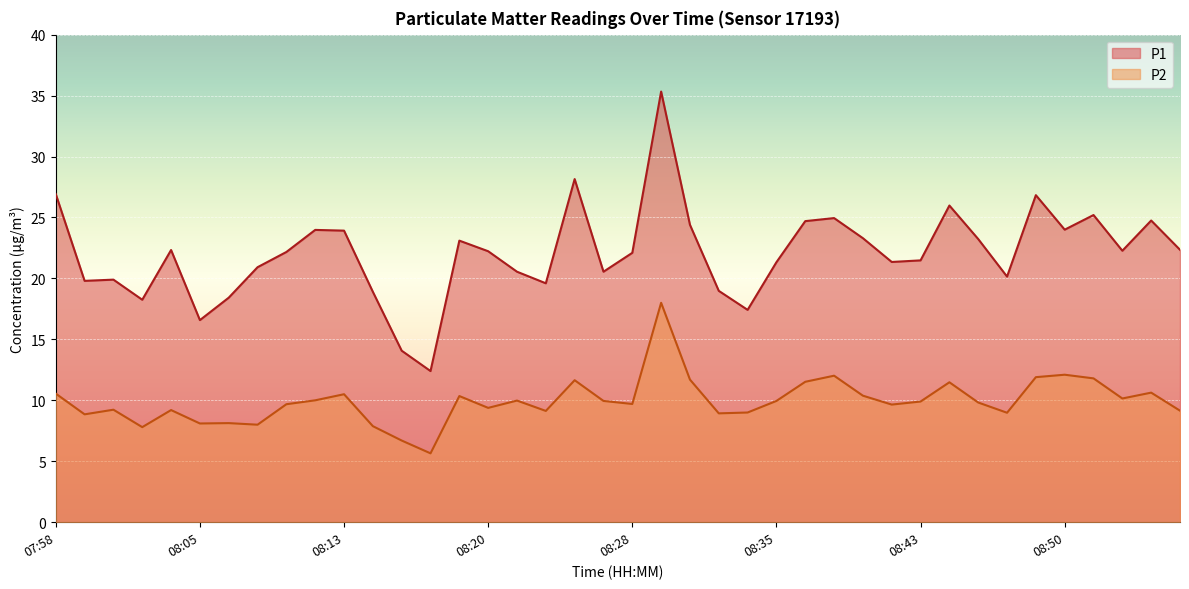

What is the label of the 30th point from the left?

08:41